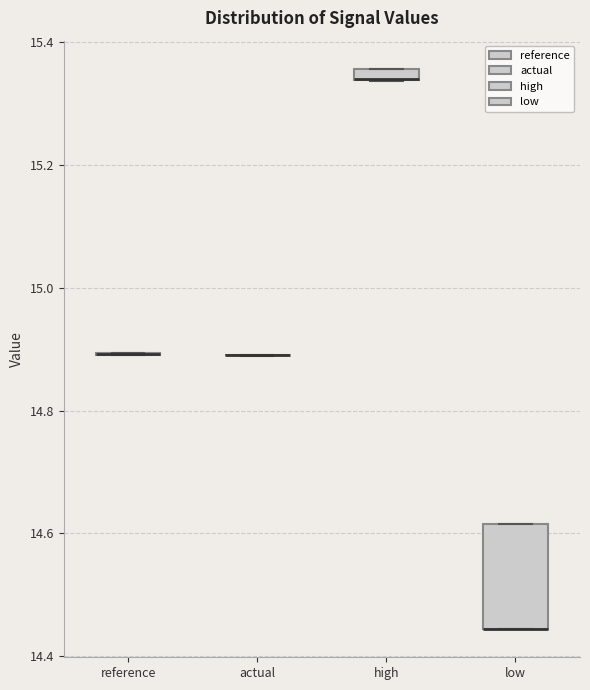

Which box is the tallest, from its lower edge to its upper edge?

low